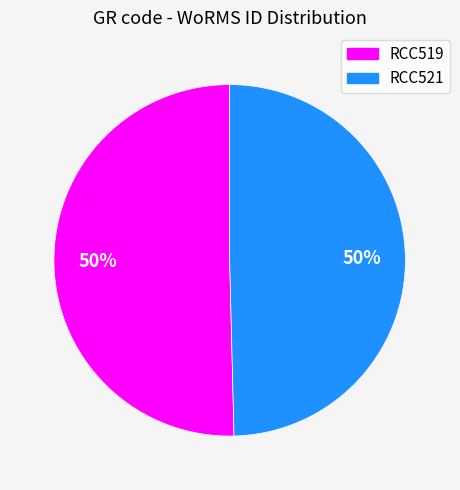

Count the number of slices in the pie.

2